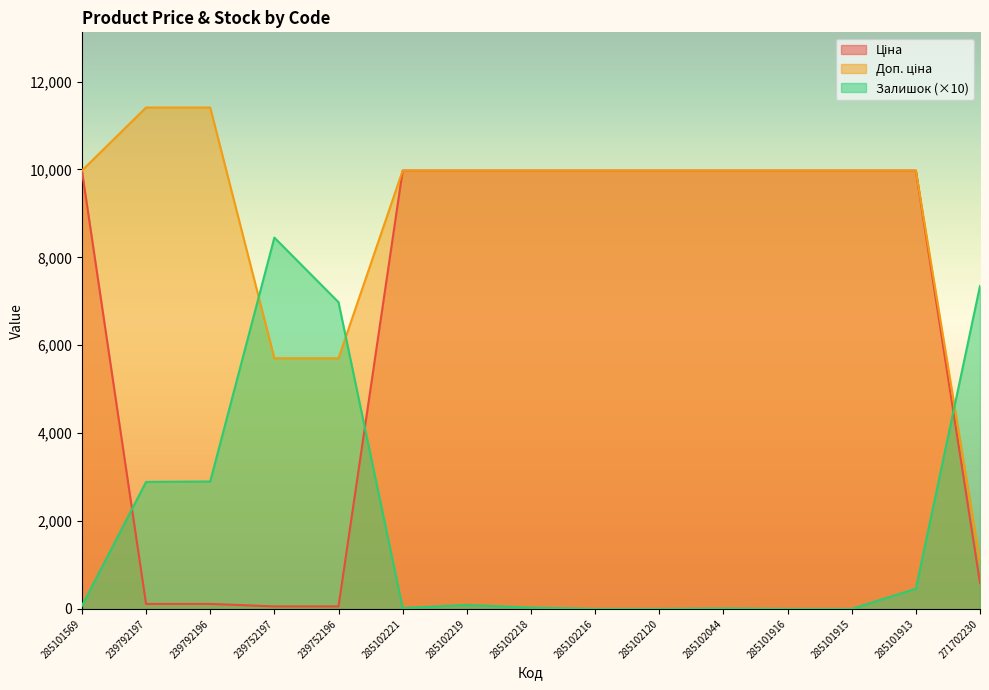

Which category has the lowest value in the Залишок series?

285102216